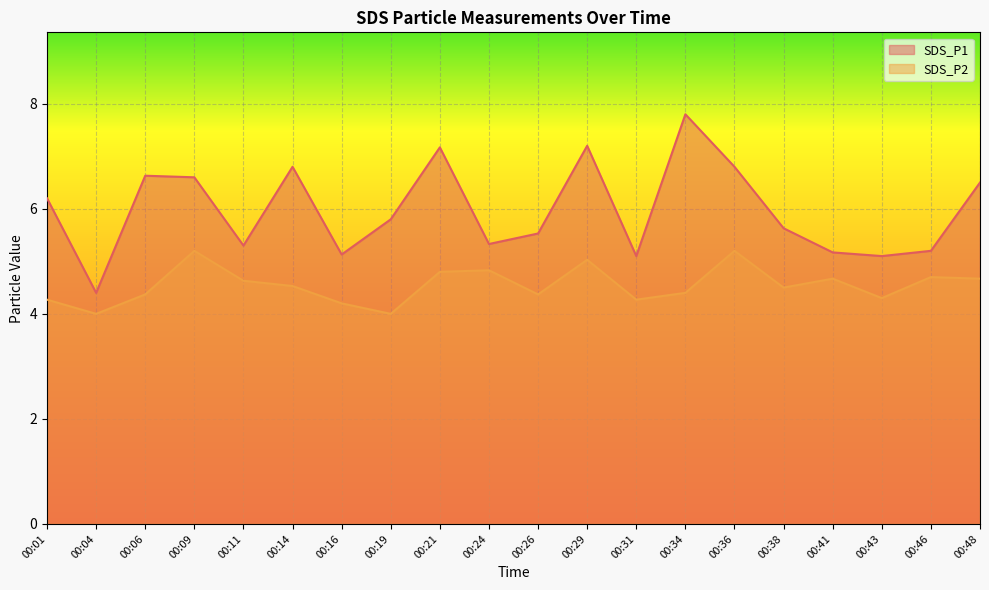

What is the difference between the maximum and minimum values in the SDS_P1 series?

3.4